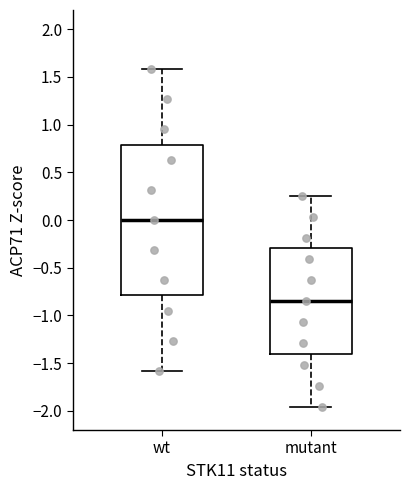

Reading left to right, transcribe this box plot: for each box, give where its median line is, the range the box spans, and where its two whiskers end, as read against the y-axis. The values are not printed on the chart, so give them approximately, as read against the axis.

wt: median 0.00, box -0.80 to 0.80, whiskers -1.60 to 1.60
mutant: median -0.85, box -1.40 to -0.30, whiskers -1.95 to 0.25